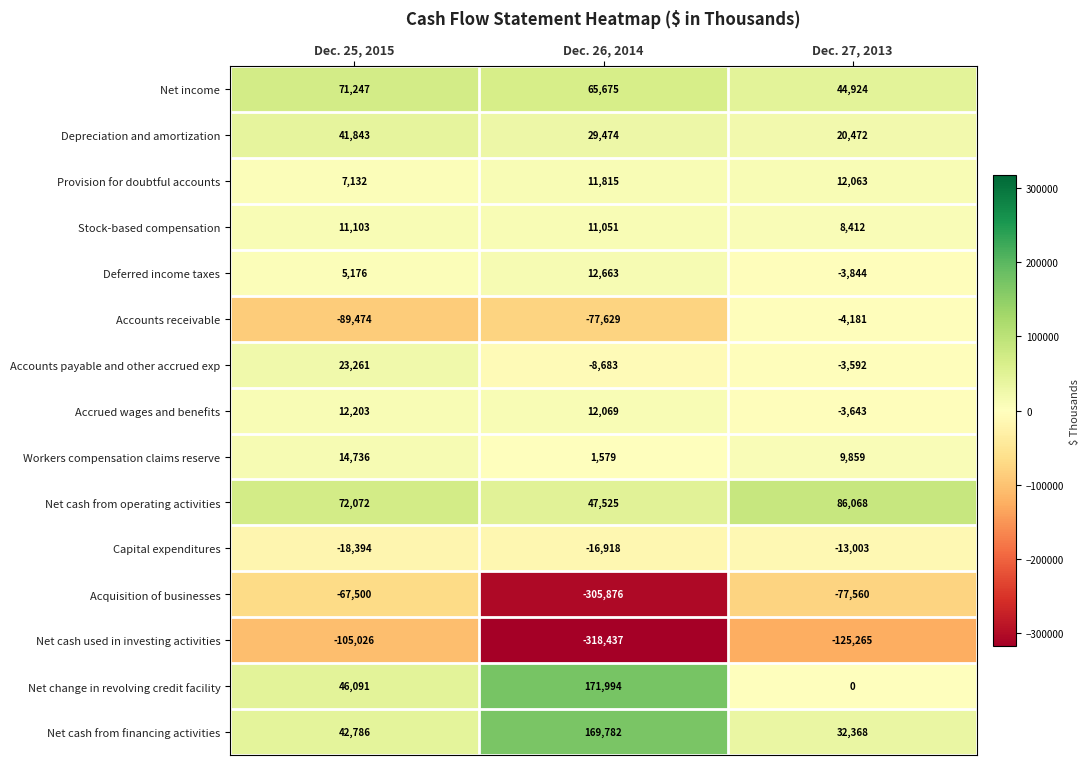

What is the difference between the highest and lowest values at Dec. 25, 2015?

177098